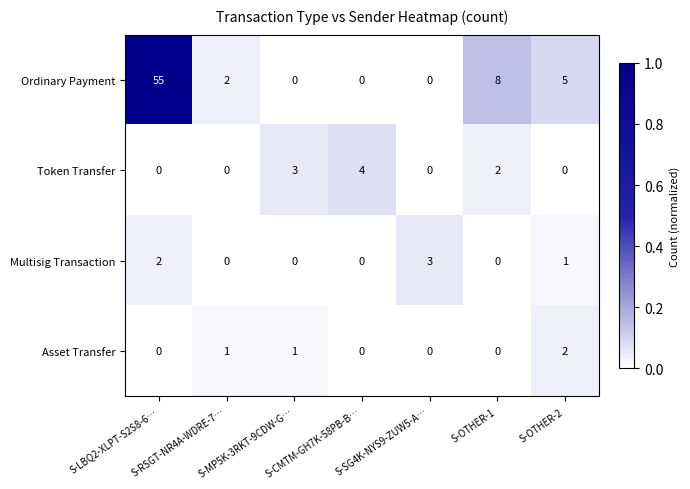

What is the sum of all Ordinary Payment values?

70